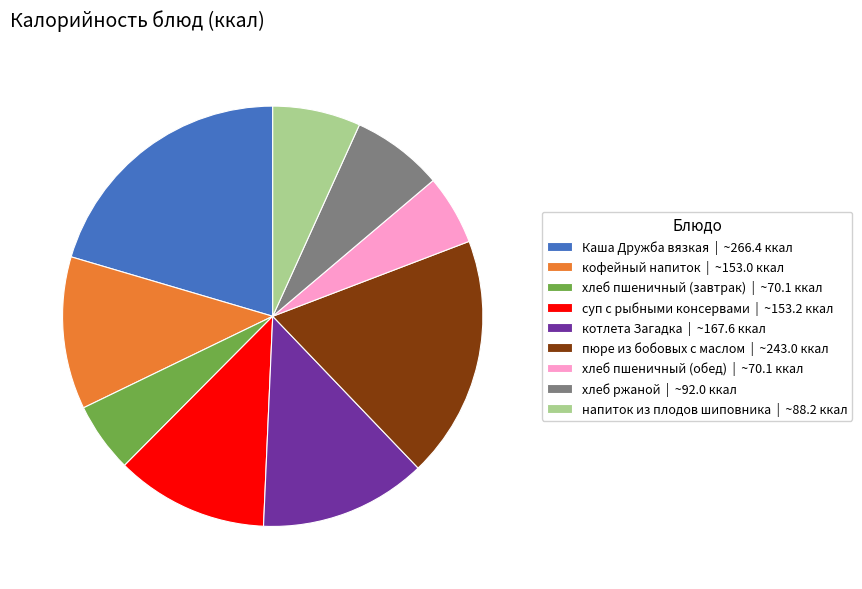

Does Каша Дружба вязкая | ~266.4 ккал account for over 50% of the chart?

No